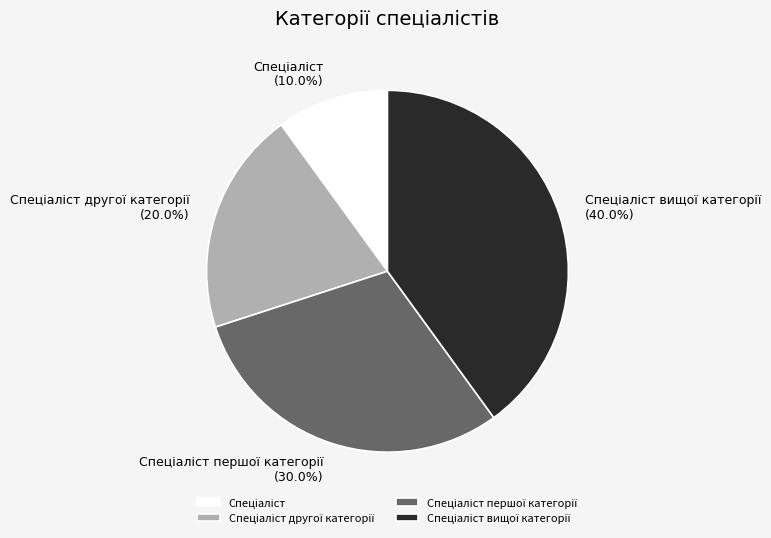

Does any single category account for the majority?

No